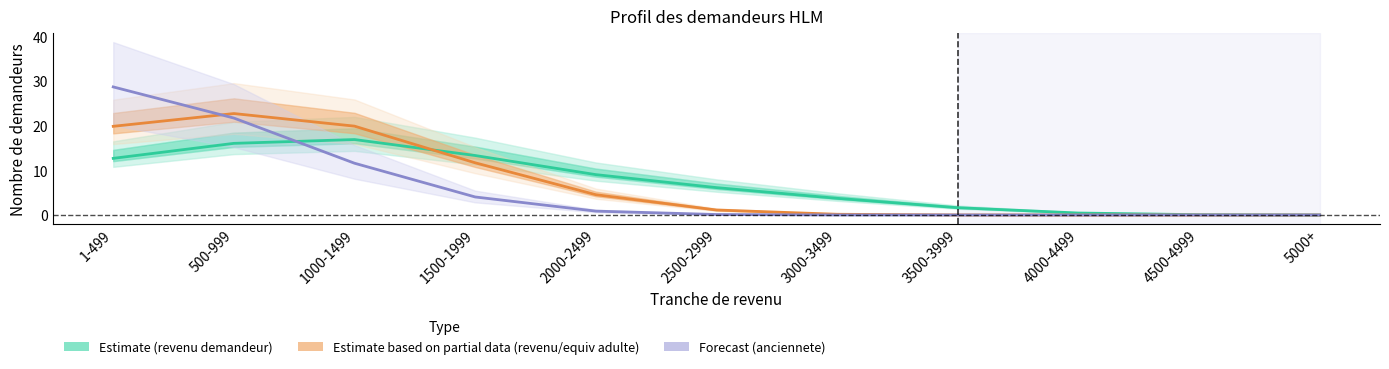

How many positive values does the Forecast (anciennete) series have?

8